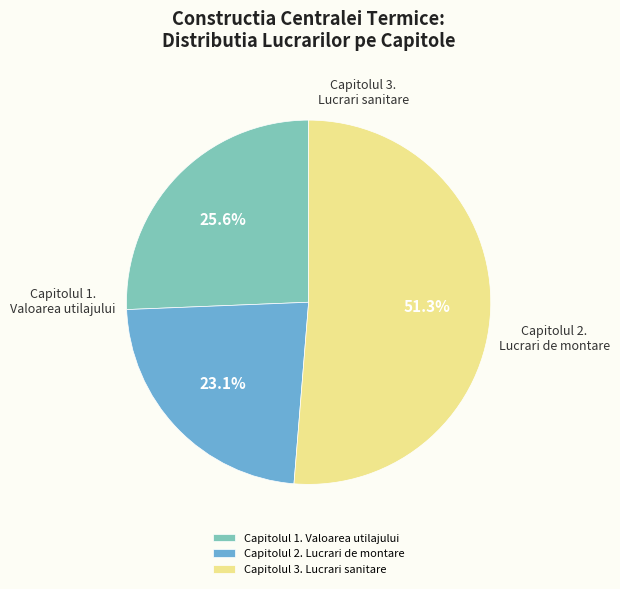

Which slice represents more than half of the pie?

Capitolul 3. Lucrari sanitare